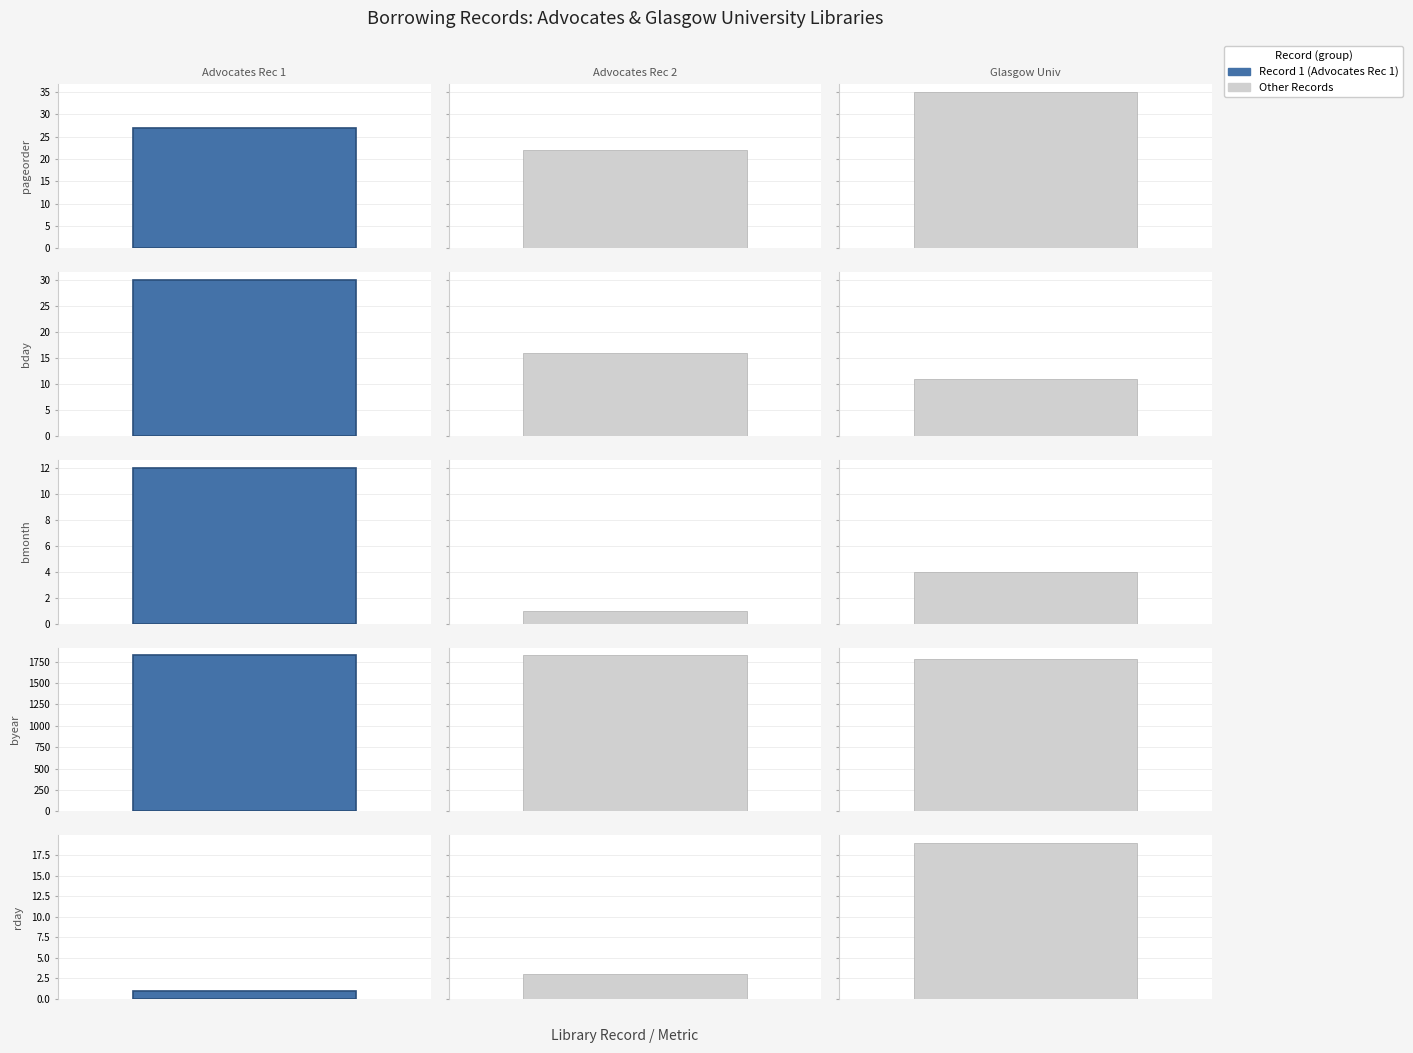

How many bars are there in each group?

5